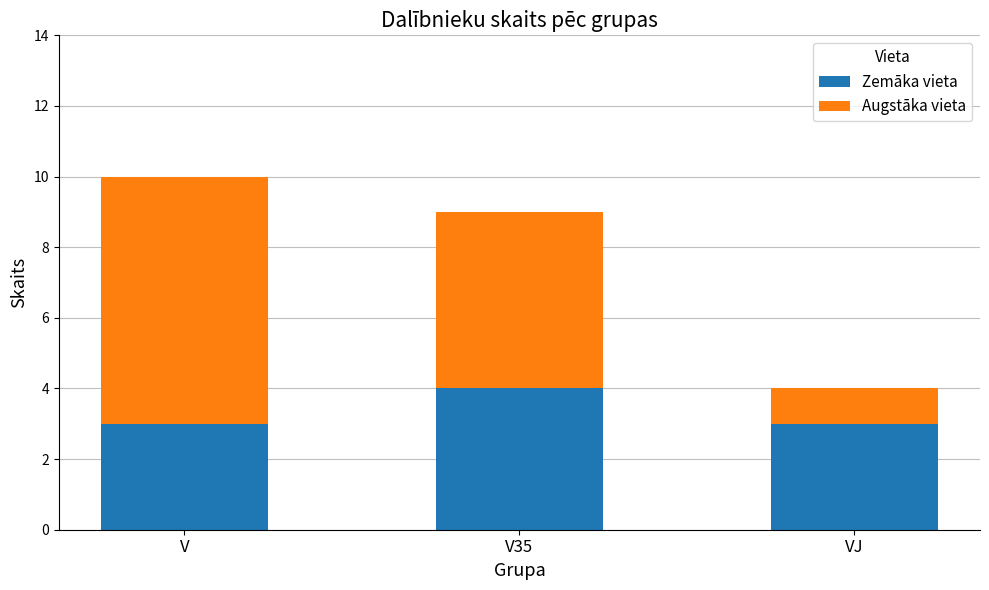

Reading right to left, transcribe the values for Zemāka vieta.

VJ=3	V35=4	V=3